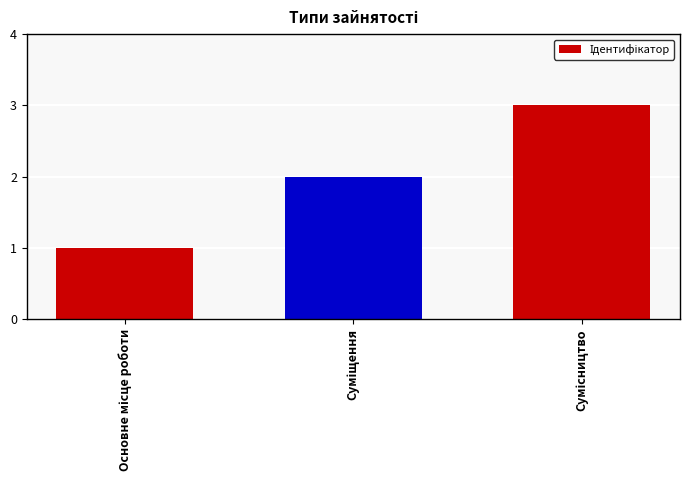

Reading left to right, transcribe all the data shown in this chart.

1	2	3